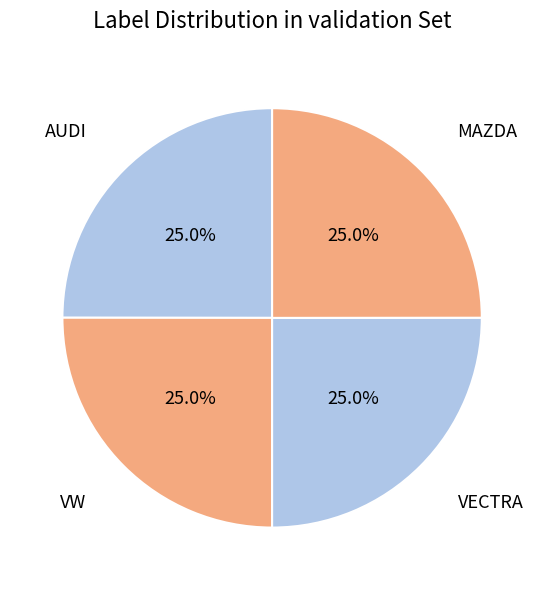

How many slices are in this pie chart?

4